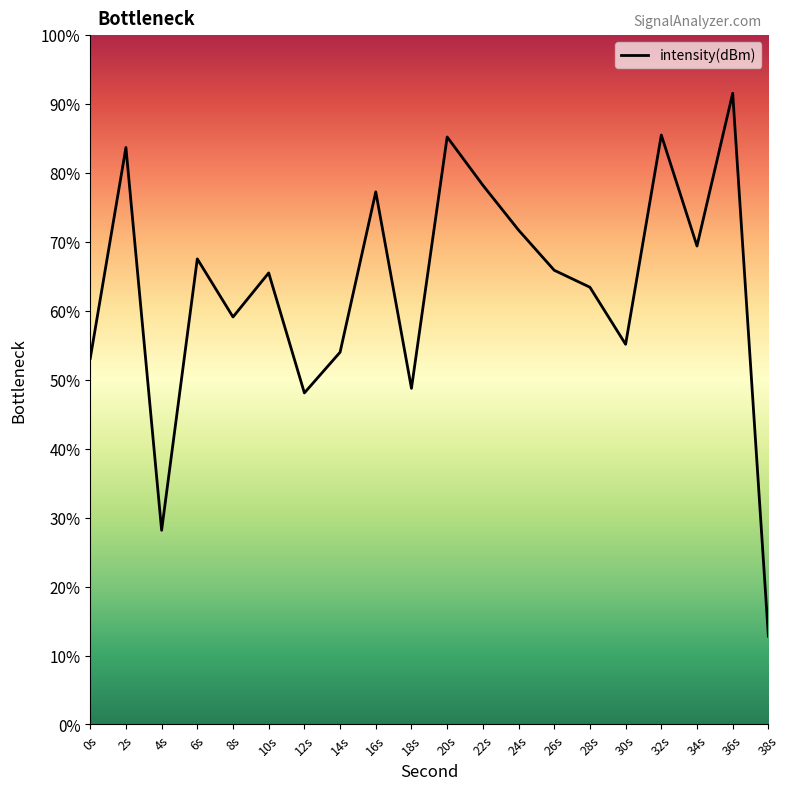

List the labels in order of value, smallest first.

38s, 4s, 12s, 18s, 0s, 14s, 30s, 8s, 28s, 10s, 26s, 6s, 34s, 24s, 16s, 22s, 2s, 20s, 32s, 36s